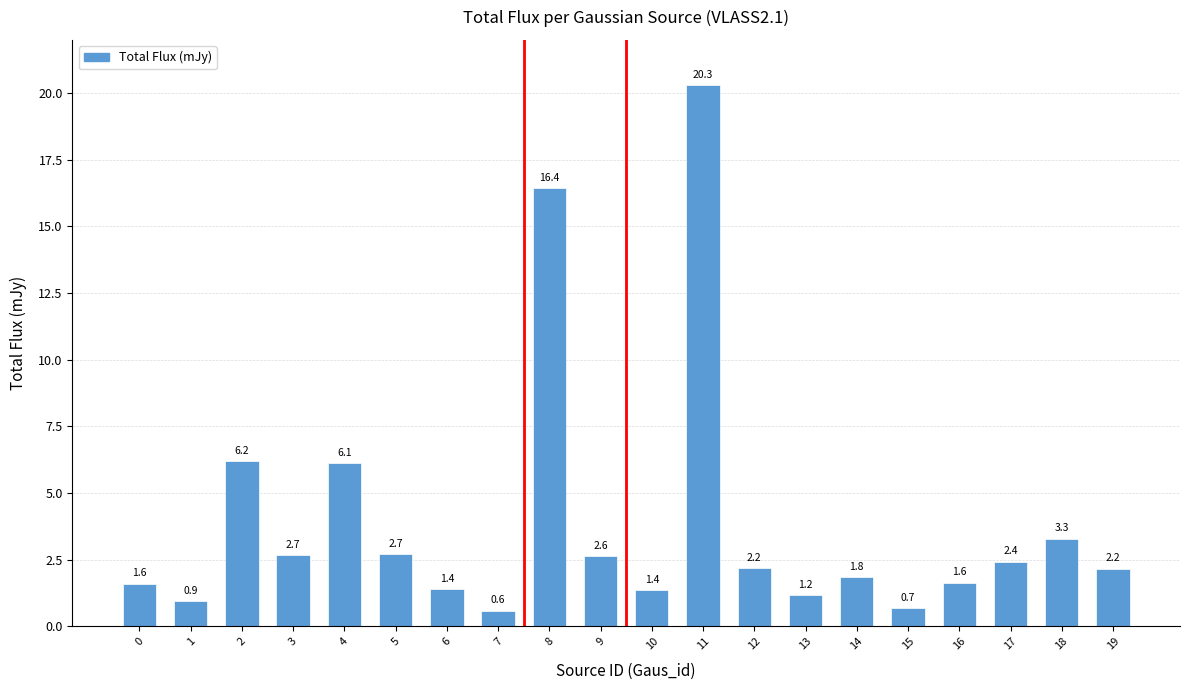

At which label is the value closest to 10?

2